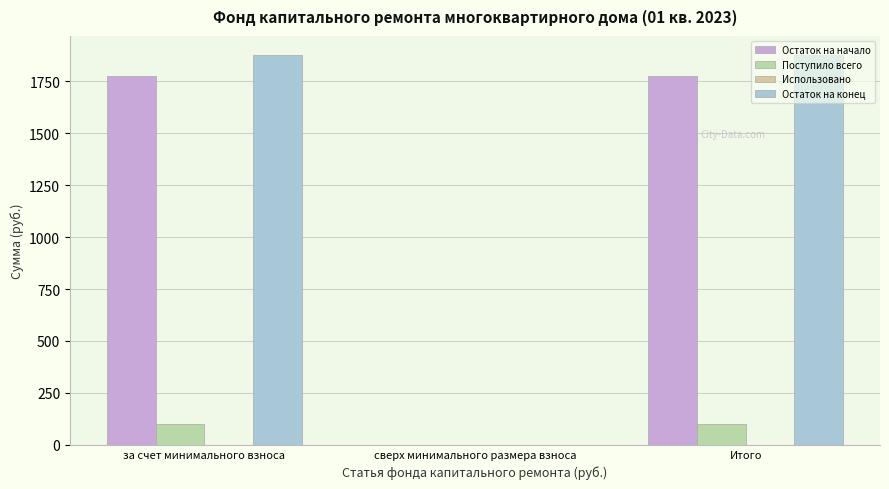

How many data points in Остаток на начало are above 1775?

2